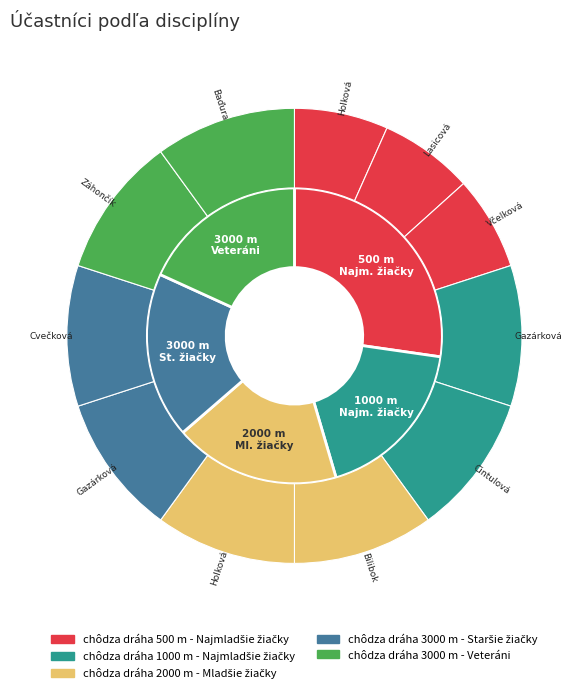

Does chôdza dráha 500 m - Najmladšie žiačky account for over 50% of the chart?

No